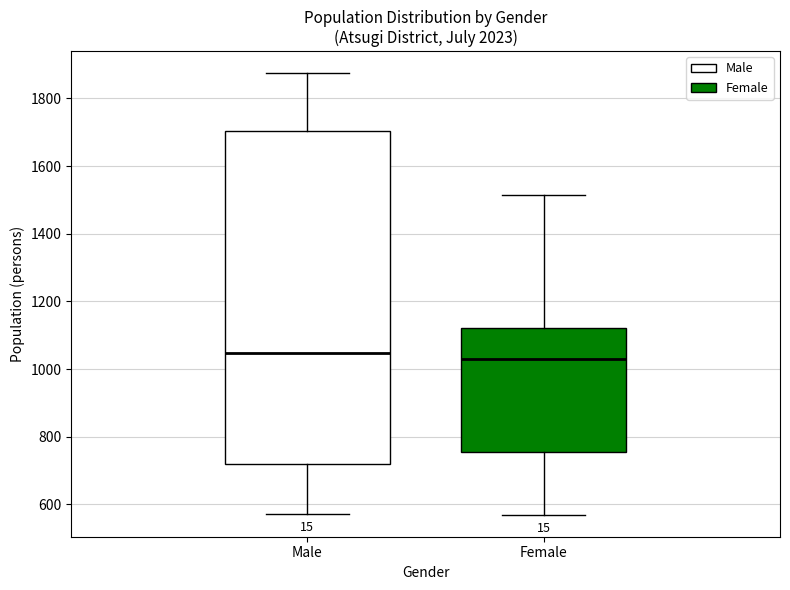

Reading left to right, transcribe this box plot: for each box, give where its median line is, the range the box spans, and where its two whiskers end, as read against the y-axis. The values are not printed on the chart, so give them approximately, as read against the axis.

Male: median 1040, box 720 to 1700, whiskers 580 to 1880
Female: median 1040, box 760 to 1120, whiskers 580 to 1520